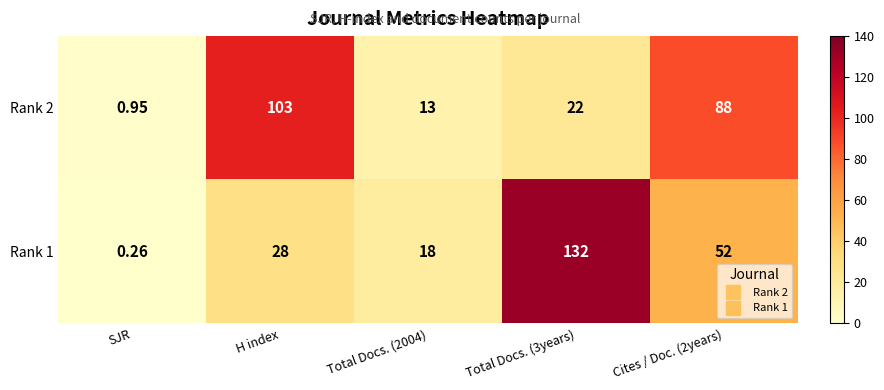

At which label does Rank 2 first exceed 22?

H index